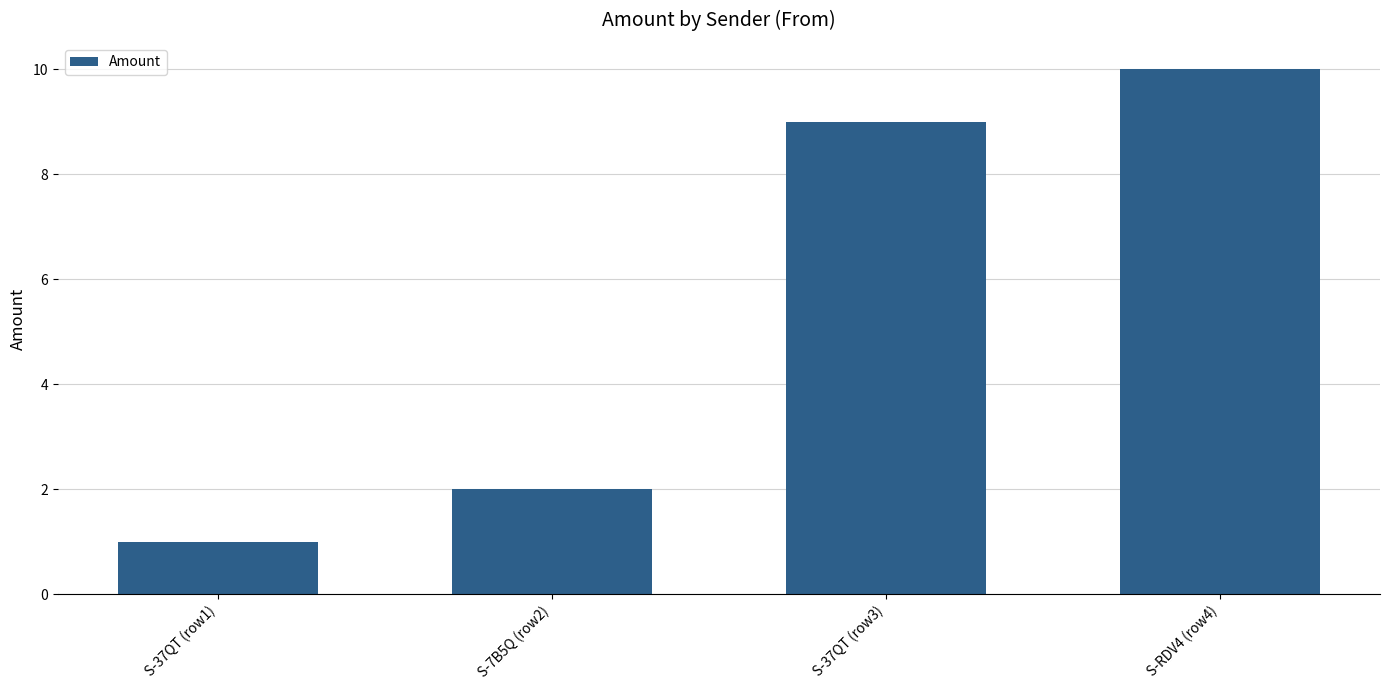

What is the label of the 4th bar from the left?

S-RDV4 (row4)